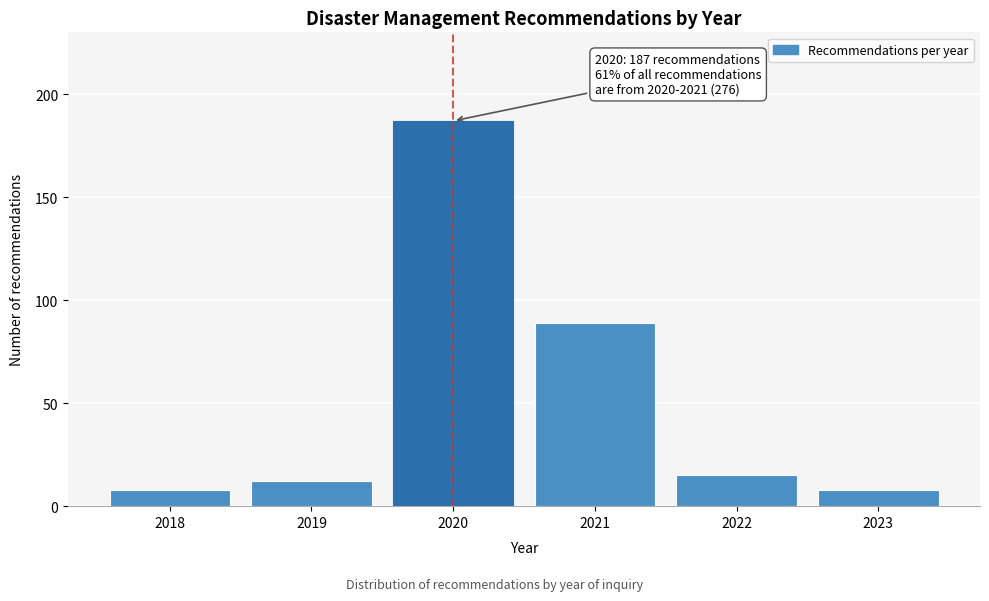

Reading right to left, extract all data points from this chart.

2023=8	2022=15	2021=89	2020=187	2019=12	2018=8